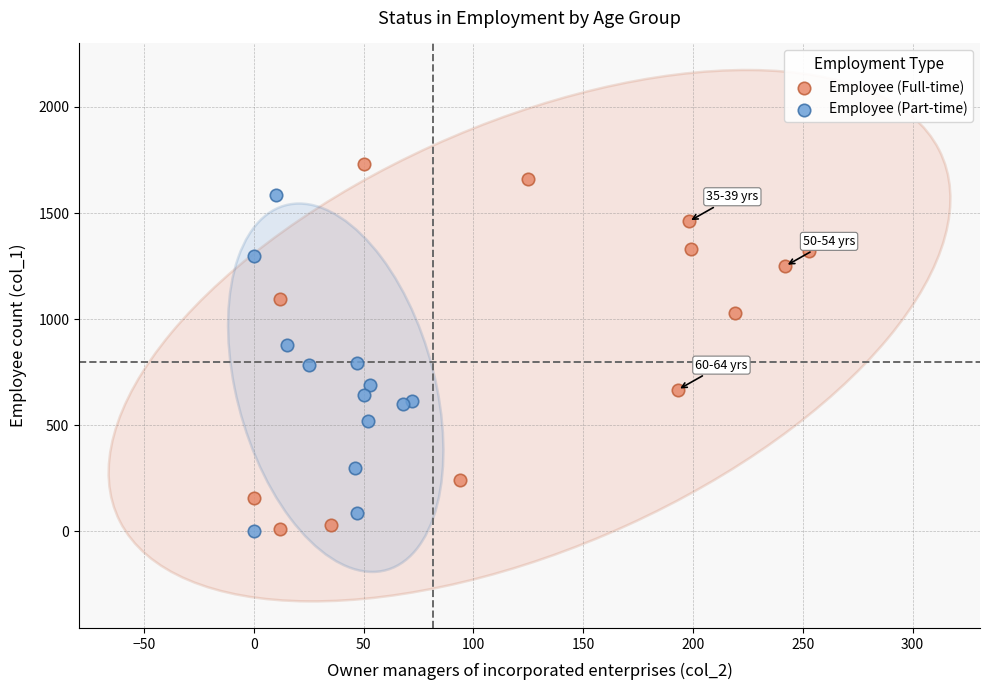

Which series has the largest Y range (max minus min)?

Employee (Full-time)